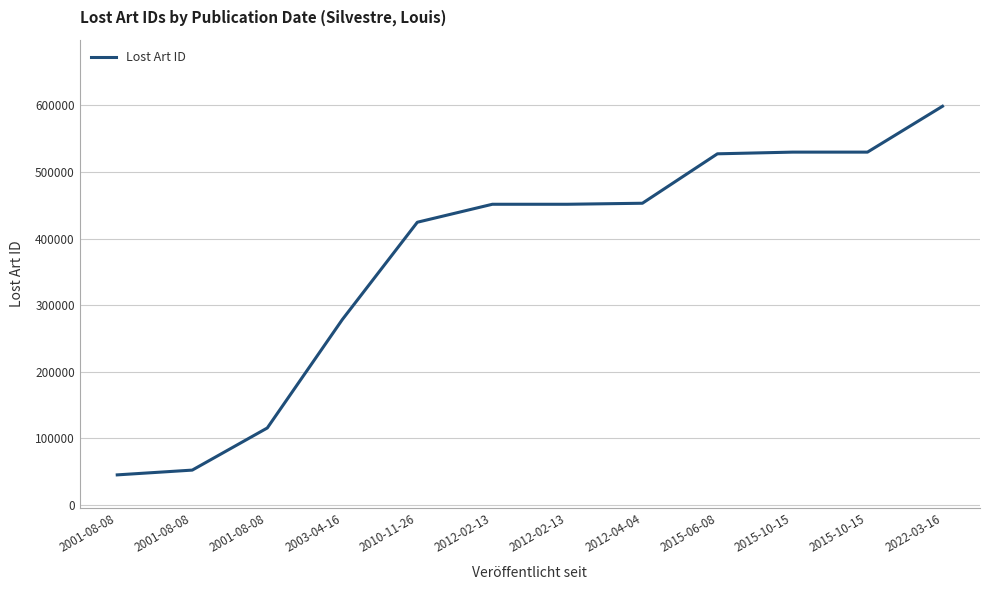

Is this an area chart (filled region under the line)?

No